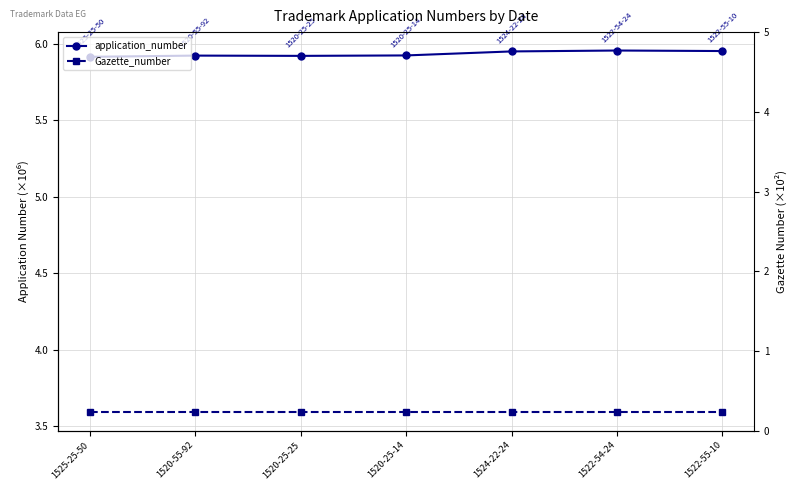

Which has a higher value, 1524-22-24 or 1522-55-10?

1522-55-10